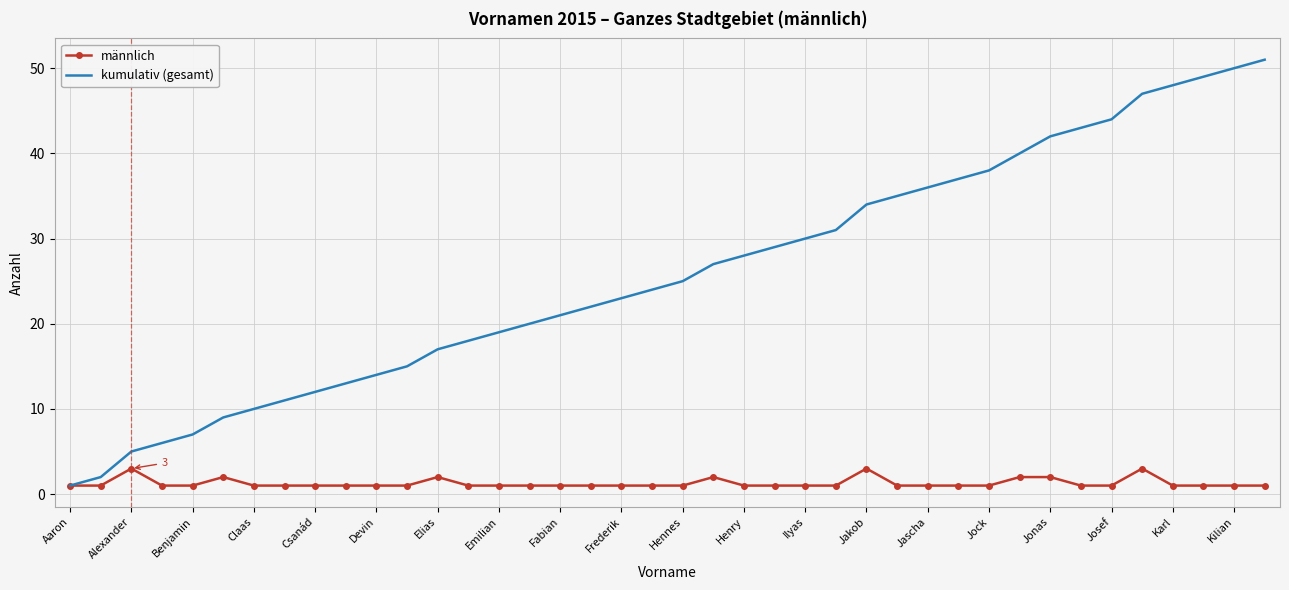

What is the average value of the kumulativ (gesamt) series?

26